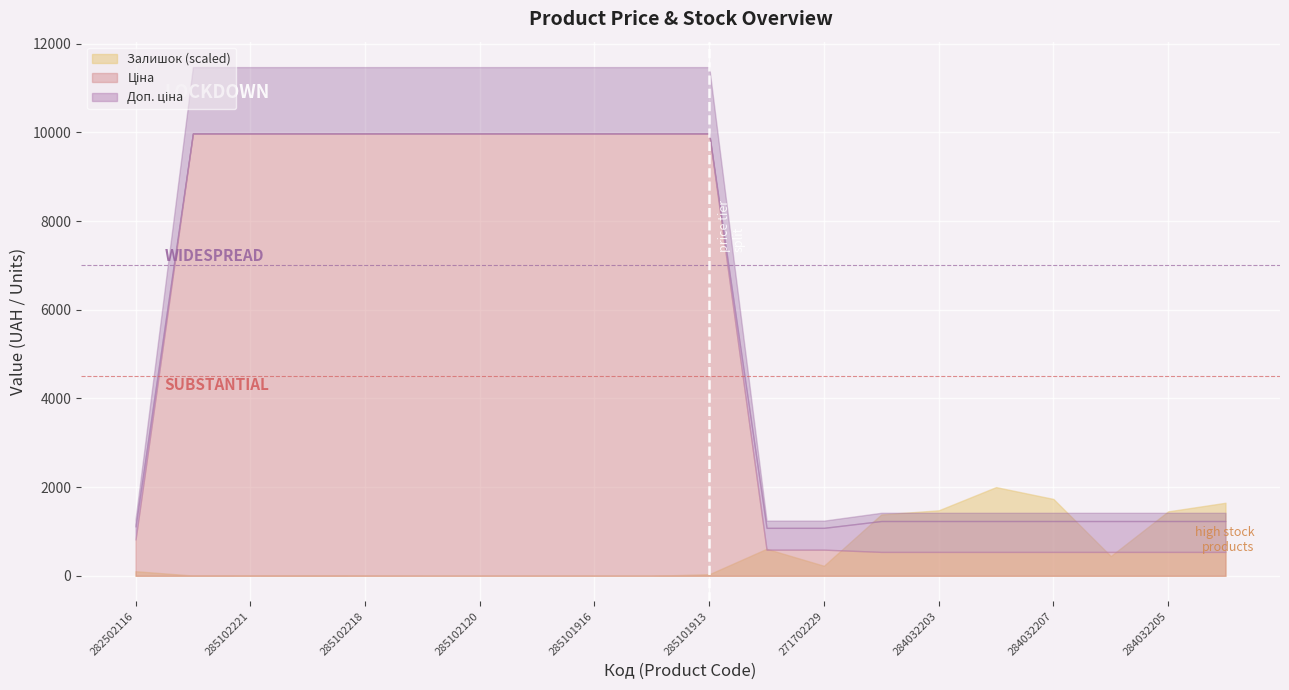

True or false: Ціна and Залишок cross at least once.

True